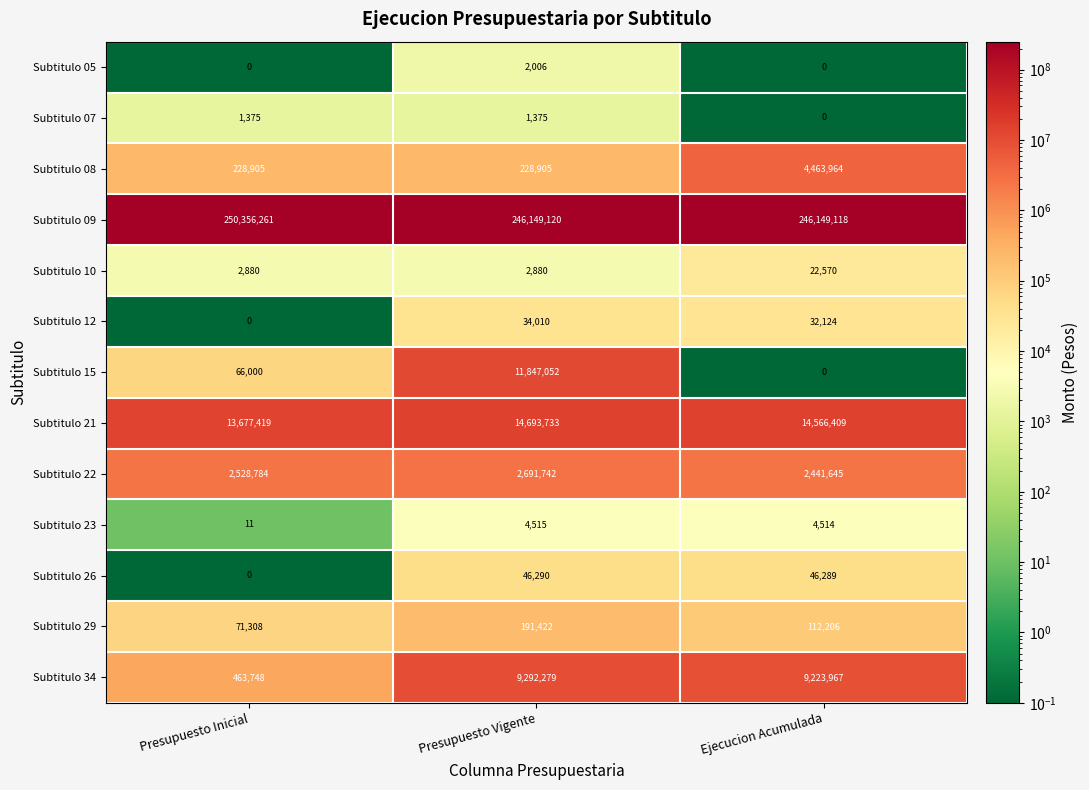

What is the sum of the Subtitulo 26 values at Presupuesto Inicial and Presupuesto Vigente?

46290